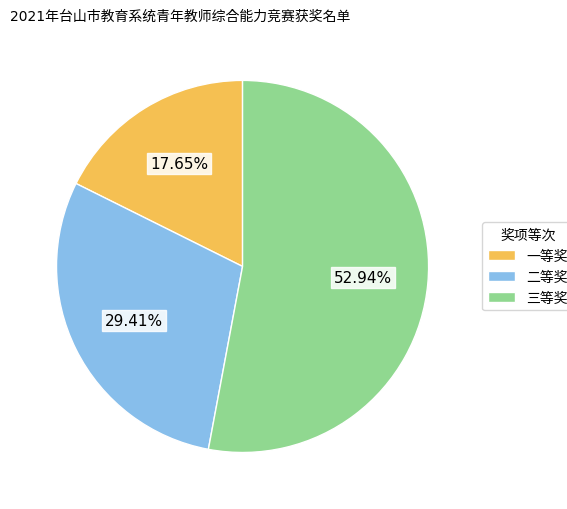

Does any single category account for the majority?

Yes